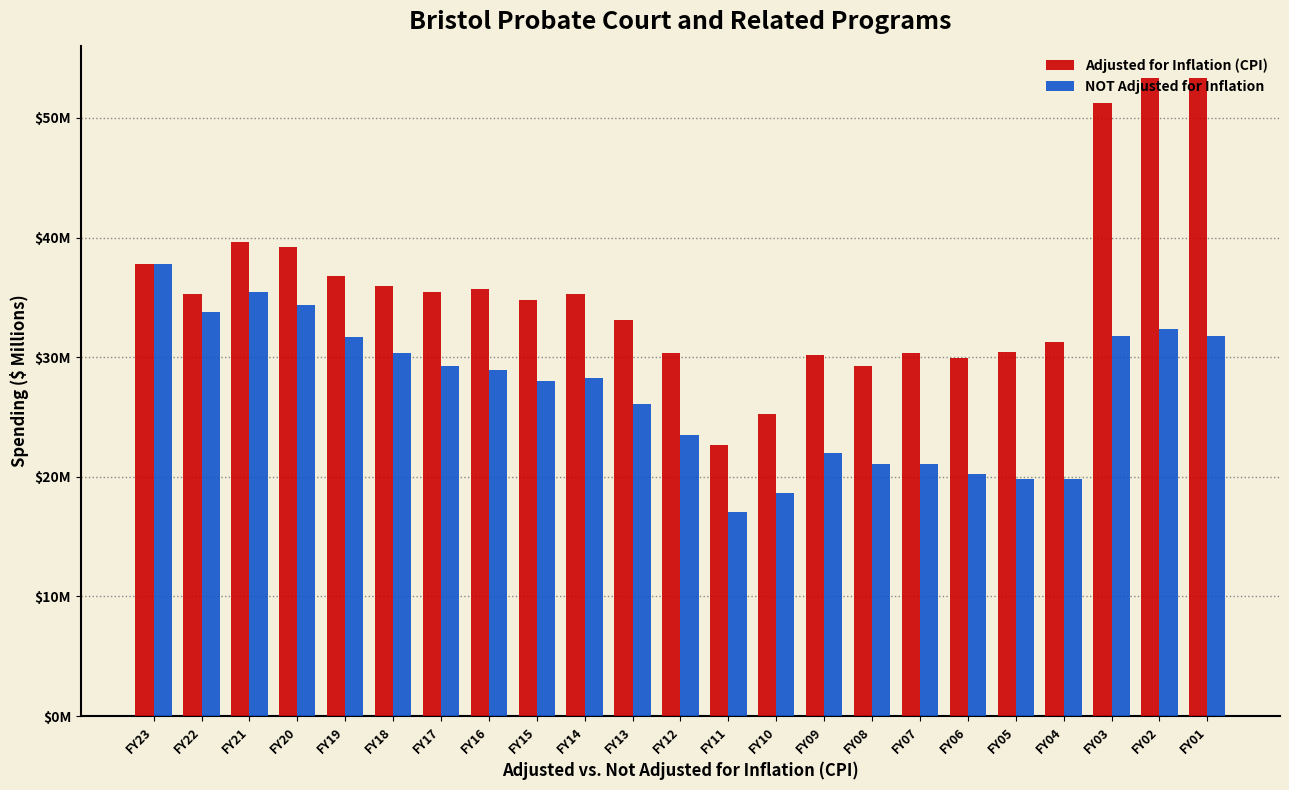

Does the chart contain any negative values?

No